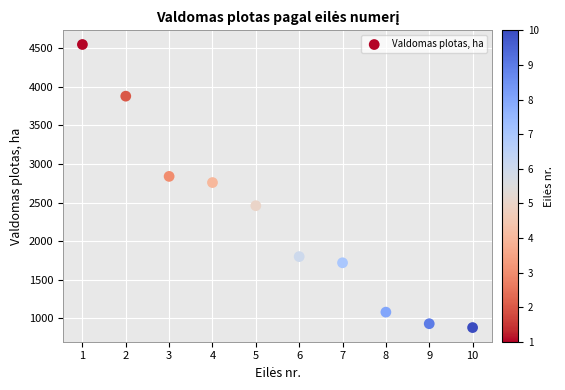

What Y value in the scatter plot is closest to 2715?

2760